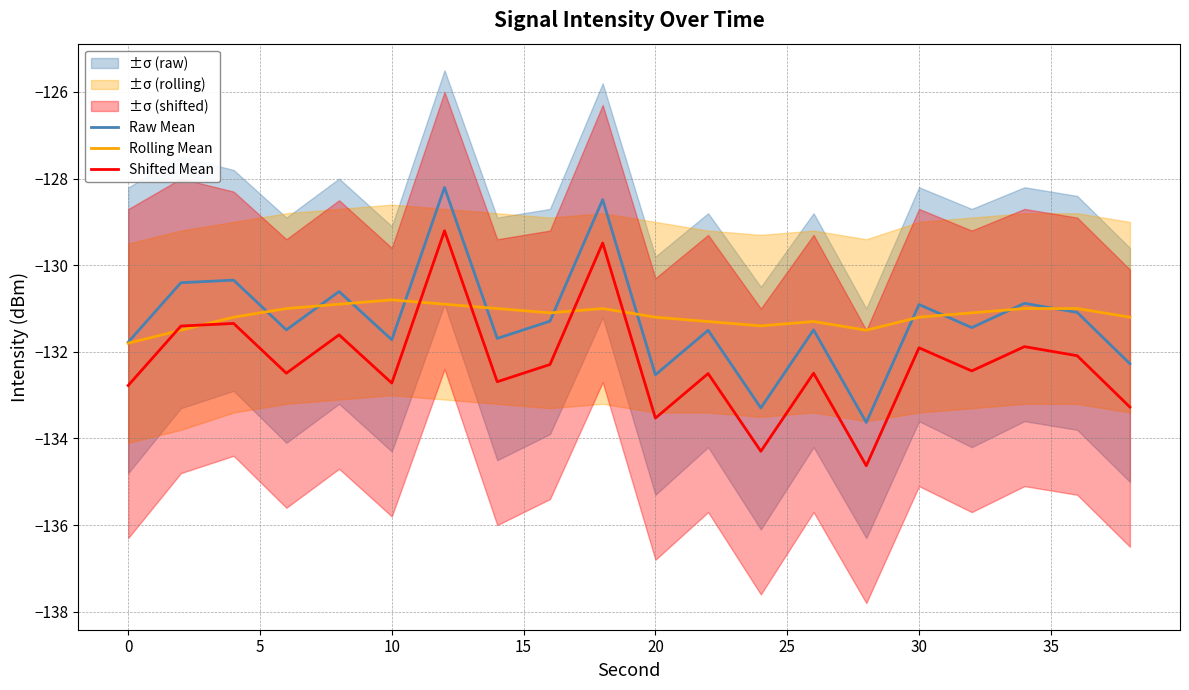

At which label does Rolling Mean reach its minimum?

0